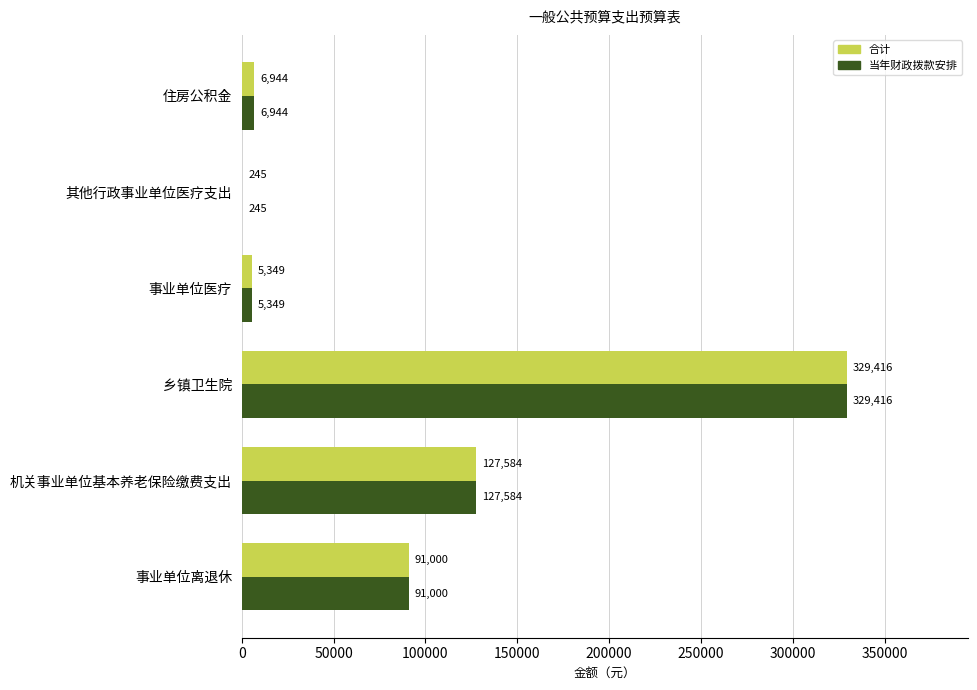

At which label does 合计 reach its peak?

乡镇卫生院